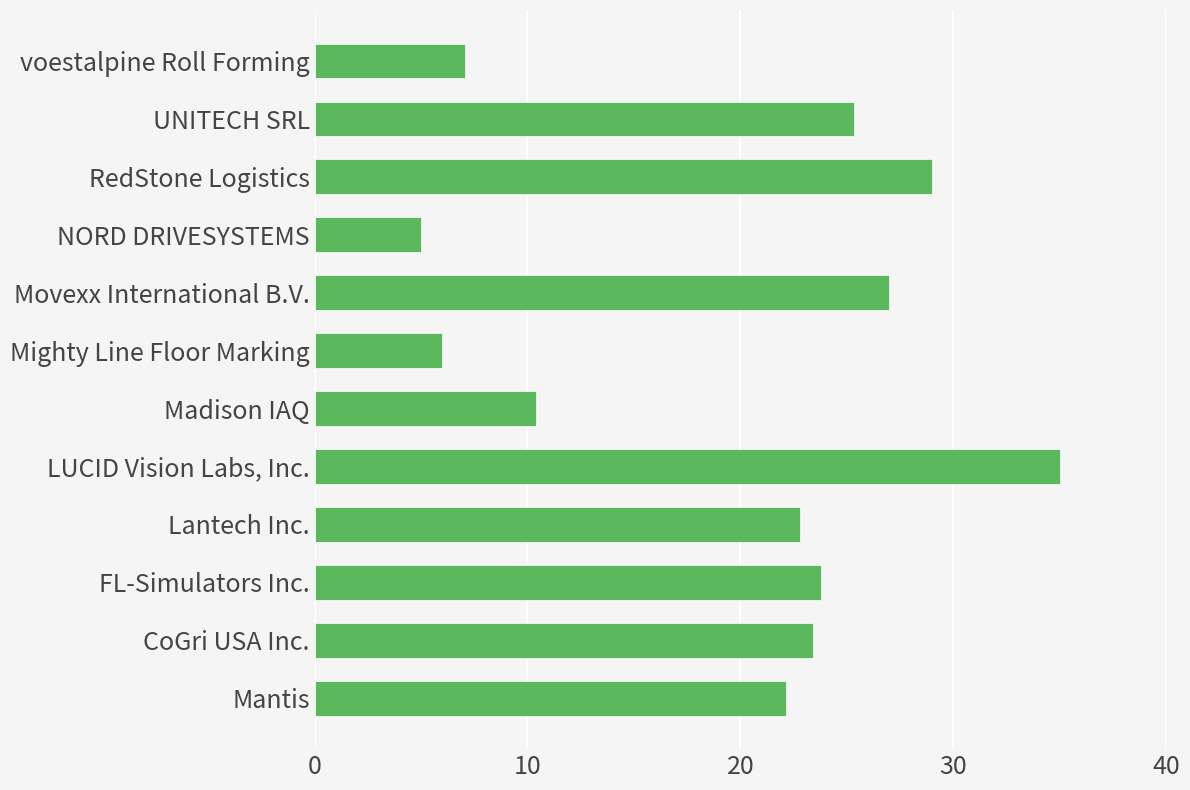

What is the sum of all values?

236.9